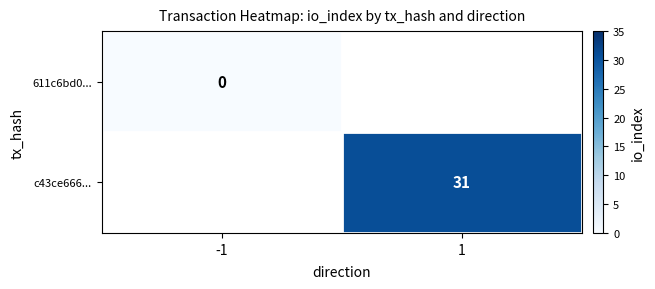

Count the number of categories in the chart.

2